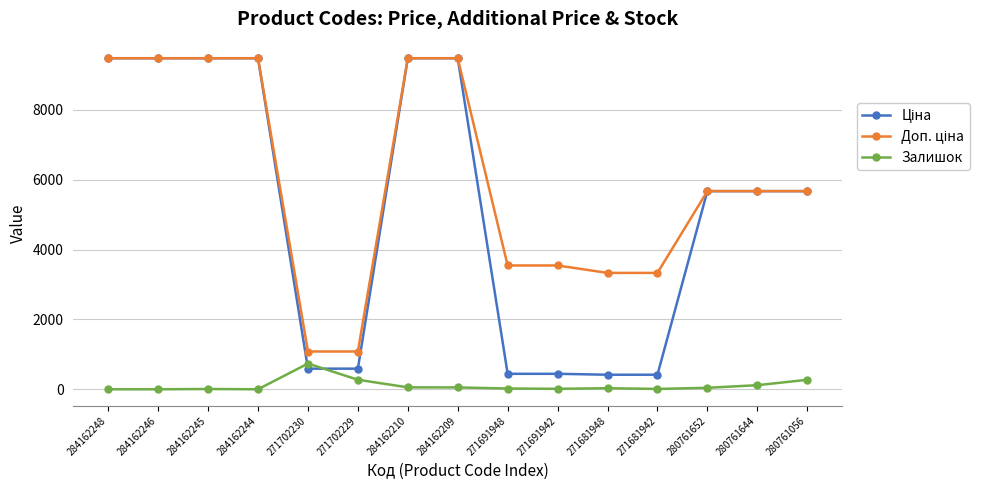

The Залишок series shows 255.6 at 271702230. True or false?

False